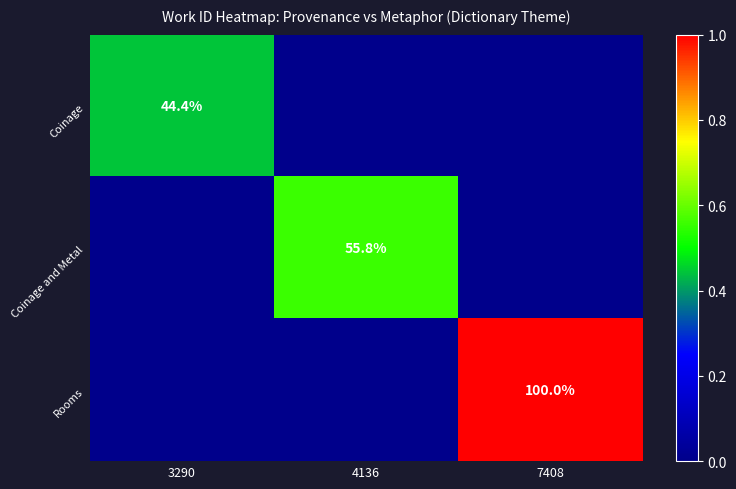

What is the approximate value of Rooms at 7408?

100.0